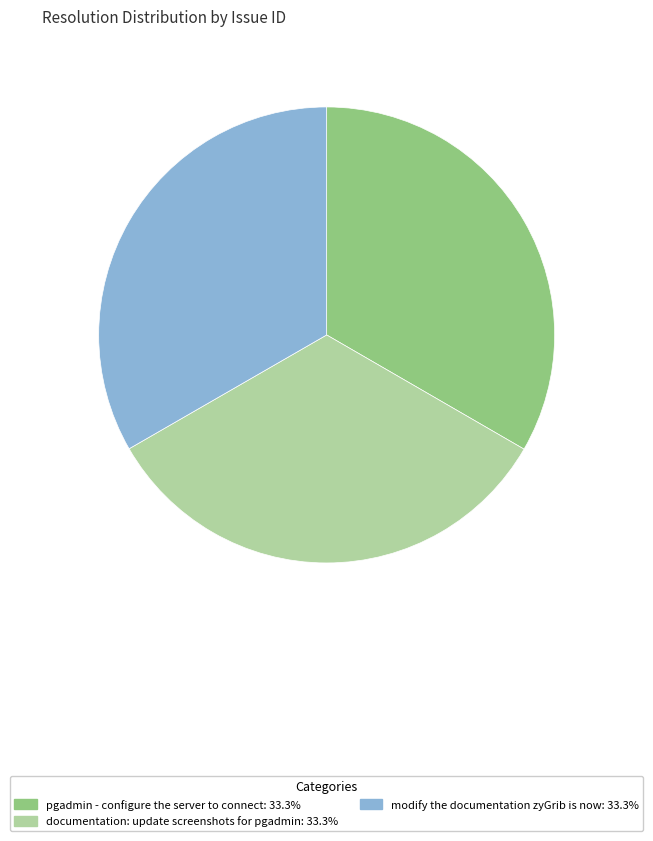

Combined, do documentation: update screenshots for pgadmin: 33.3% and pgadmin - configure the server to connect: 33.3% account for over 50%?

Yes